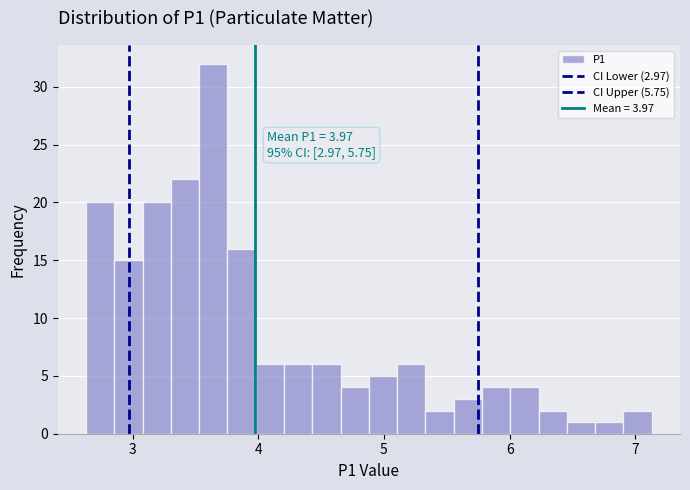

Around what value on the x-axis is the tallest bar? Give the approximate position of its centre, as read against the axis.

3.6